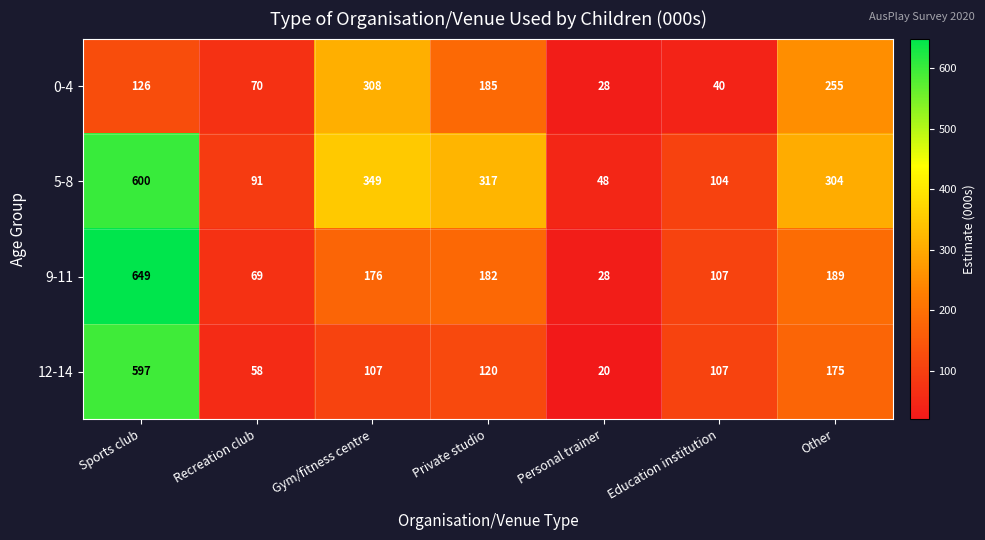

At which category is the sum across all series the highest?

Sports club